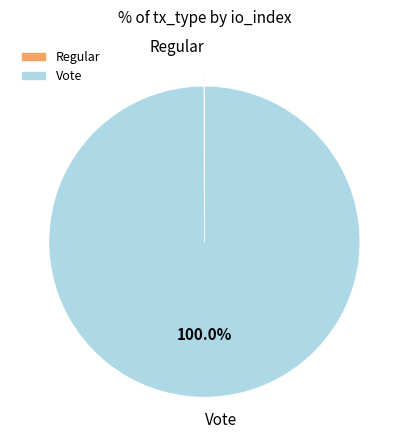

Which slice is the largest?

Vote